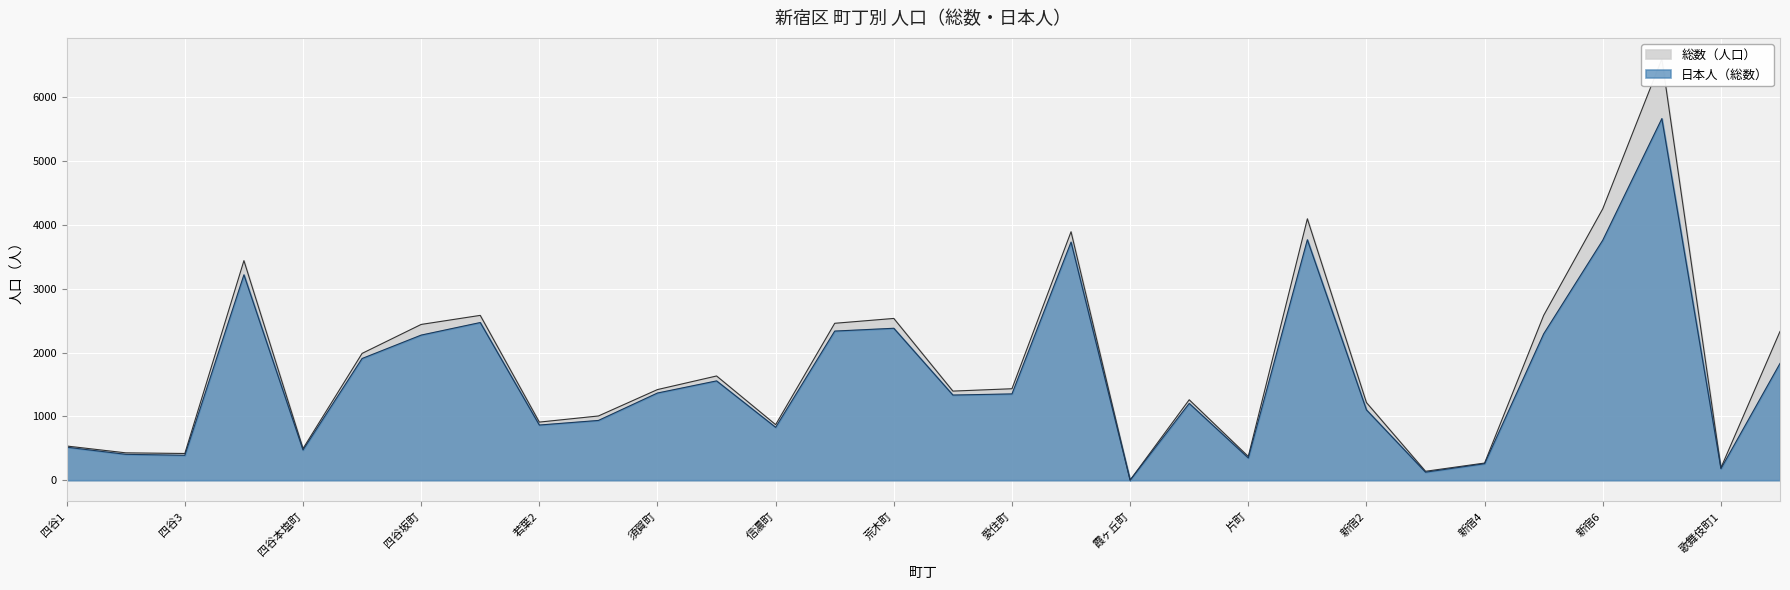

What are all the series names shown in the legend?

総数（人口）, 日本人（総数）